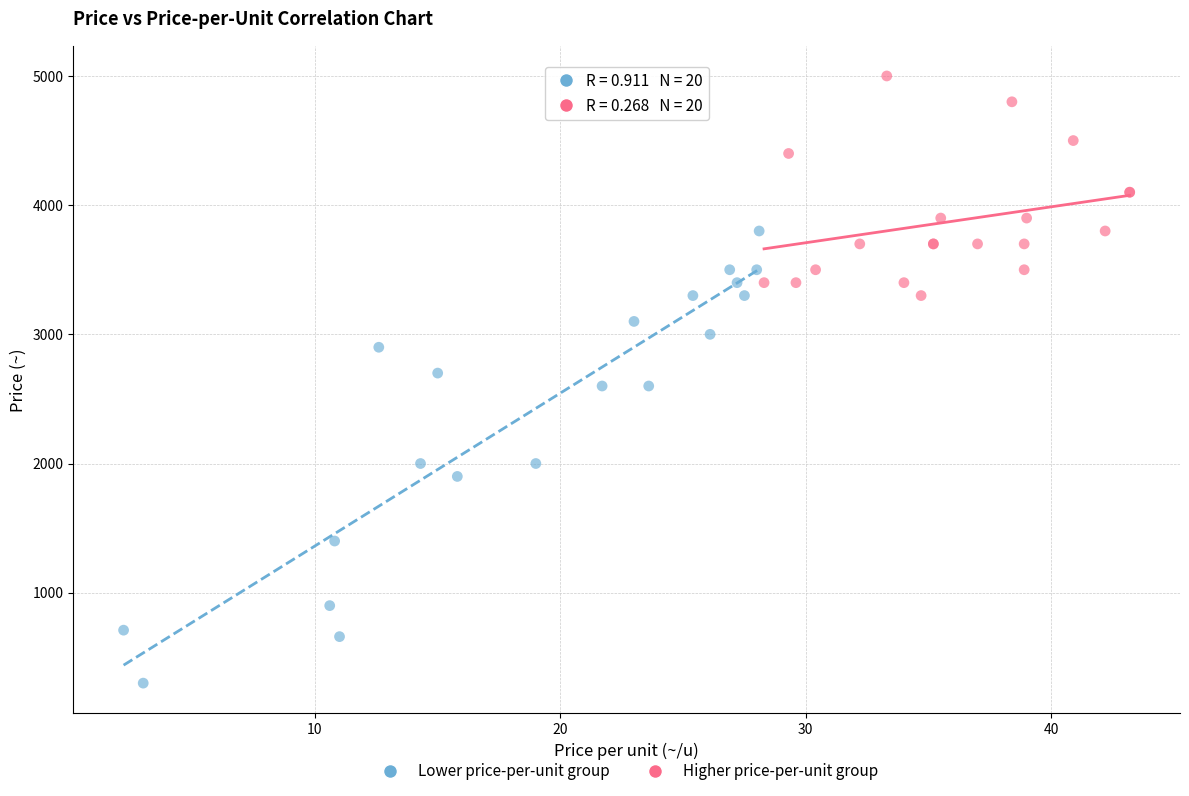

Which series has the largest Y range (max minus min)?

Lower price-per-unit group